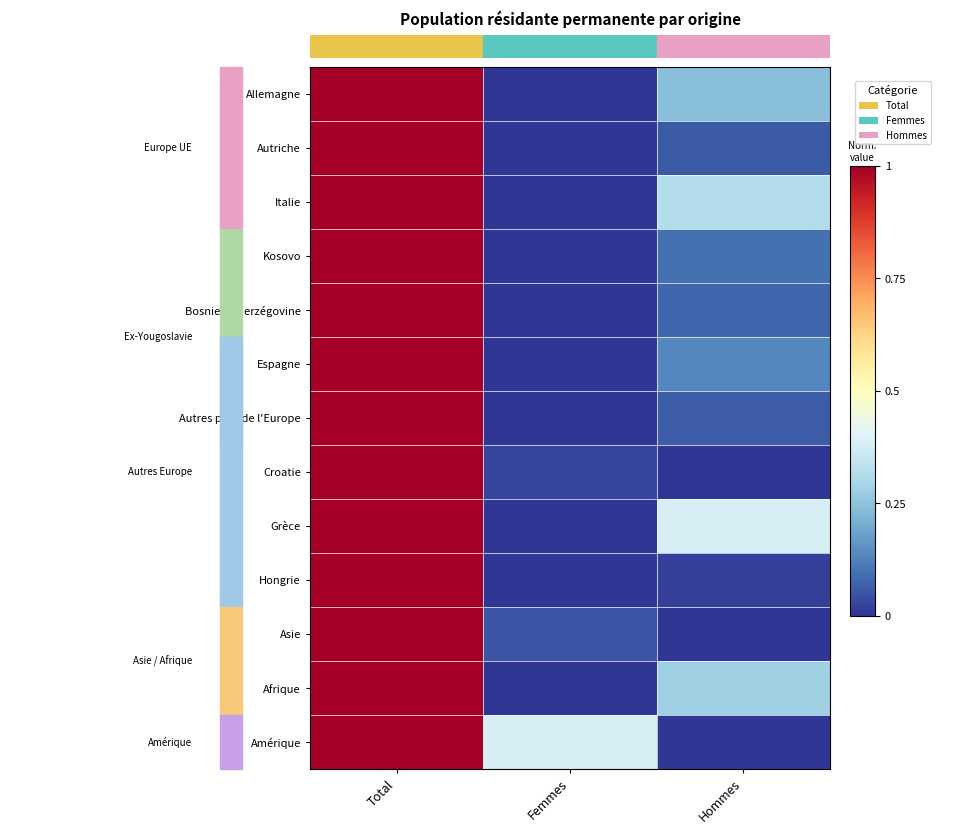

Between Hommes and Femmes, which is larger?

Hommes